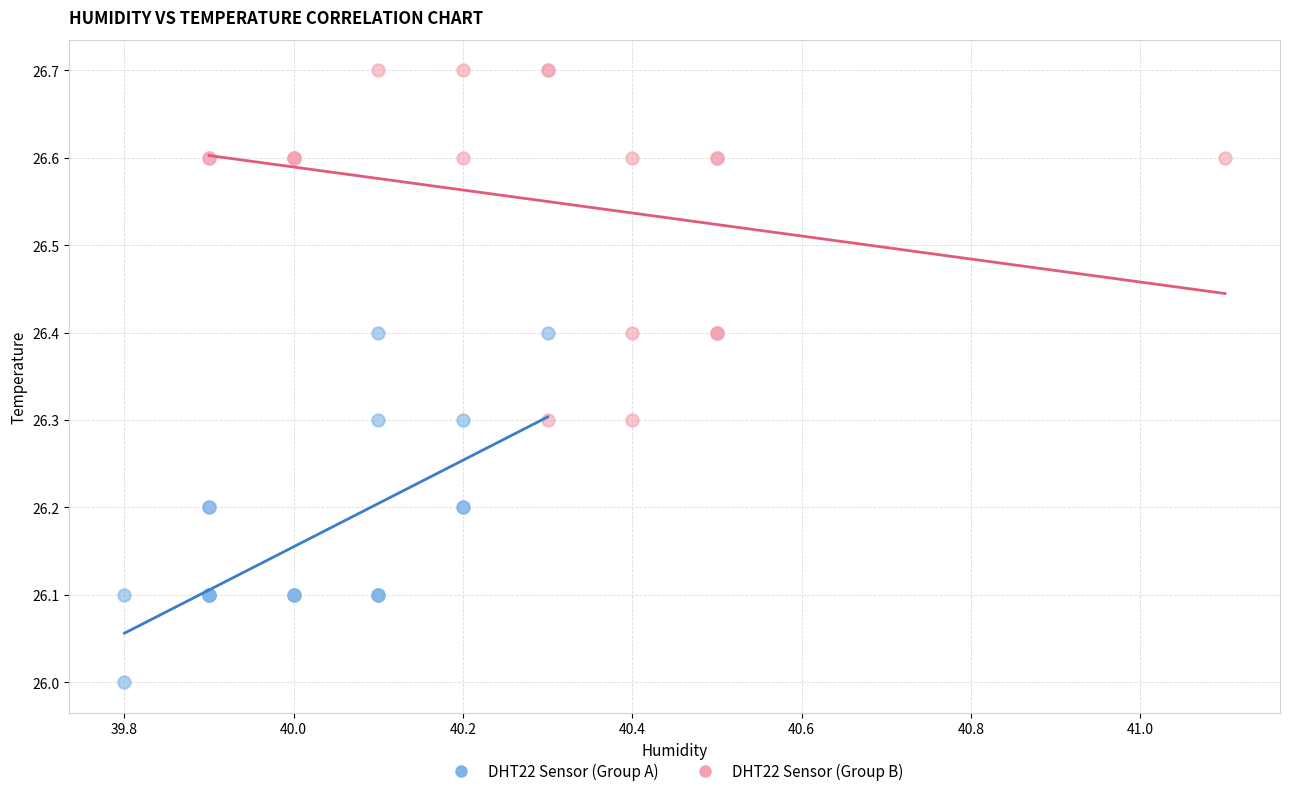

What are all the series names shown in the legend?

DHT22 Sensor (Group A), DHT22 Sensor (Group B)